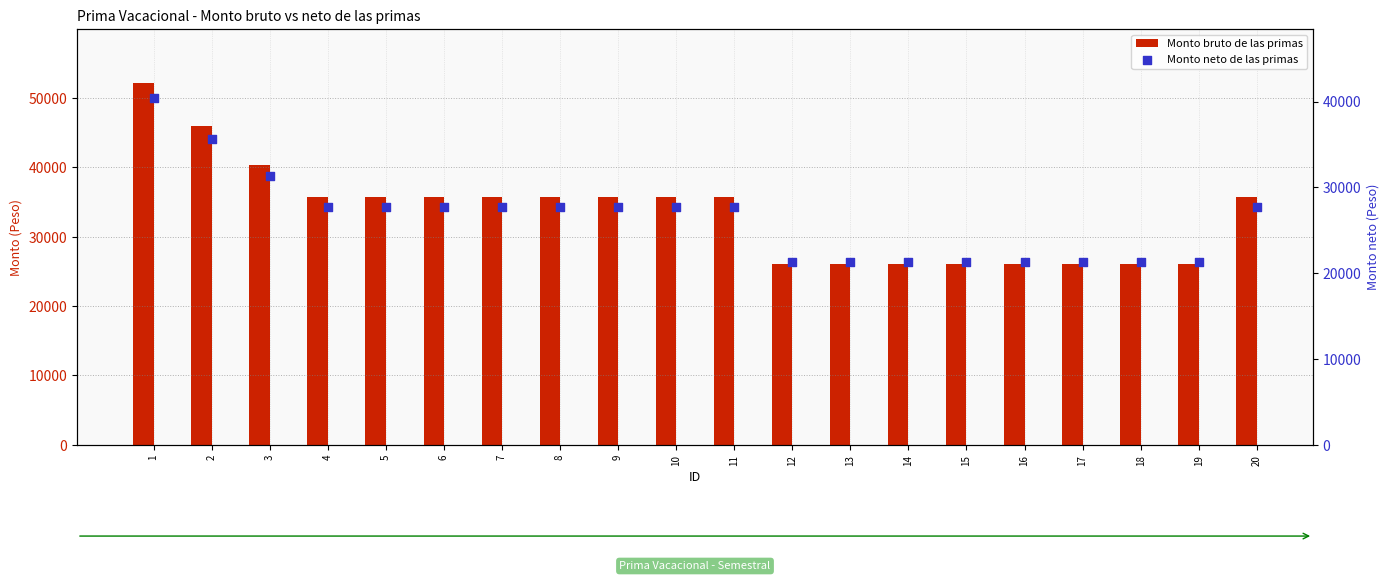

At which category is the sum across all series the highest?

1